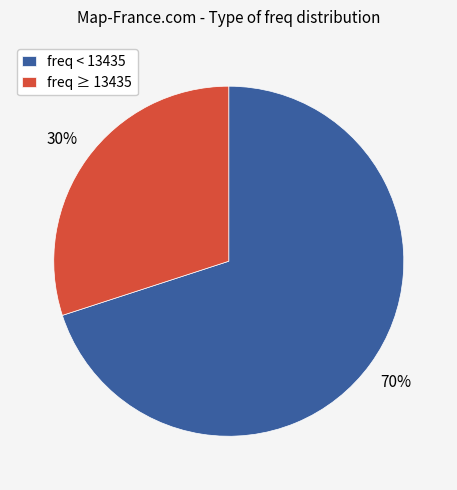

Is there a majority slice in this chart?

Yes